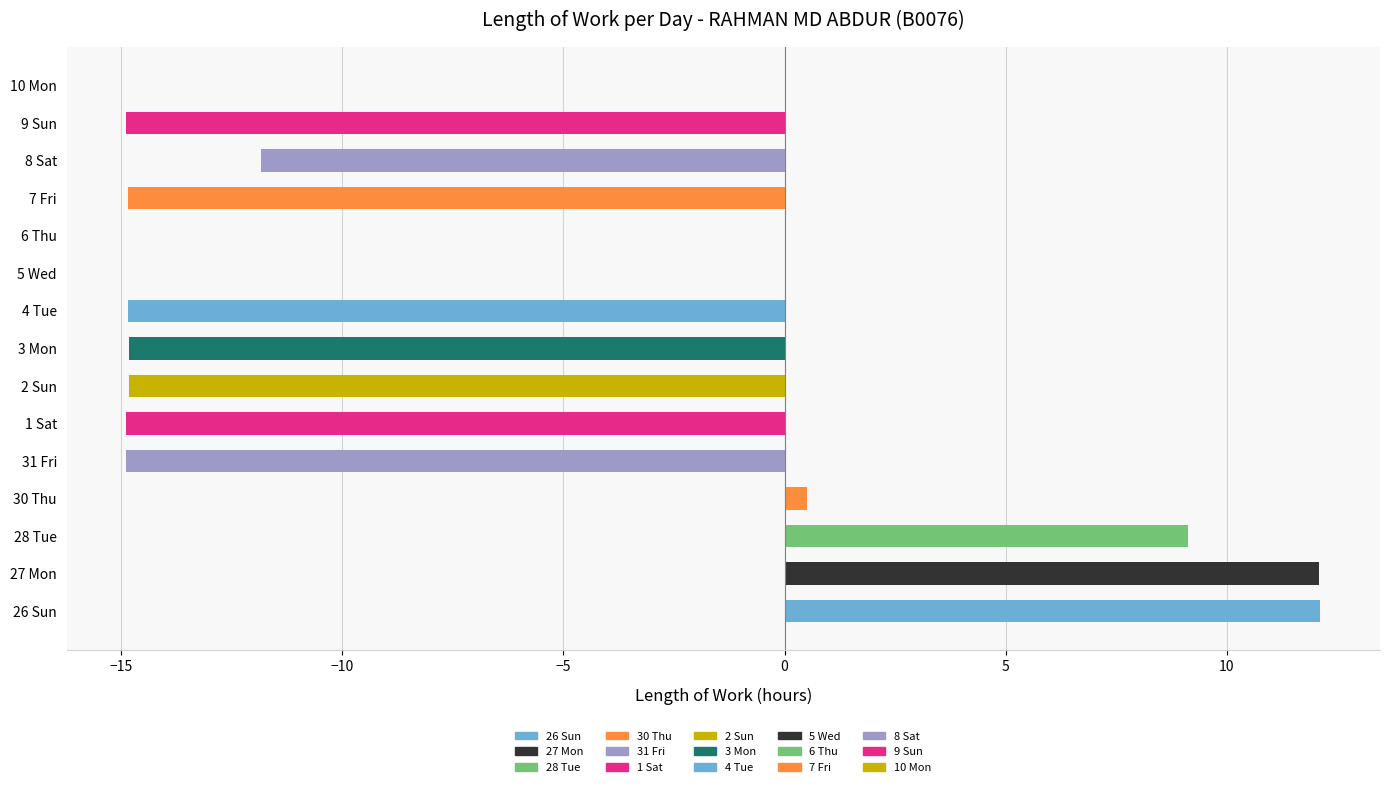

What value does the data have at 8 Sat?

-11.8